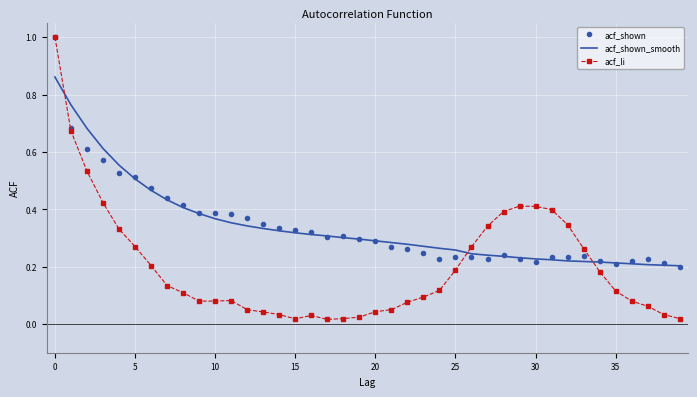

What is the highest value of the acf_li series?

1.0